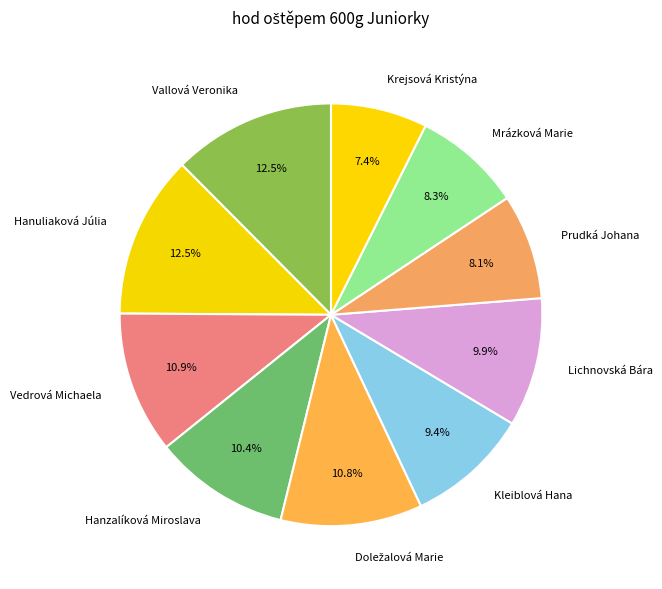

How many slices are in this pie chart?

10